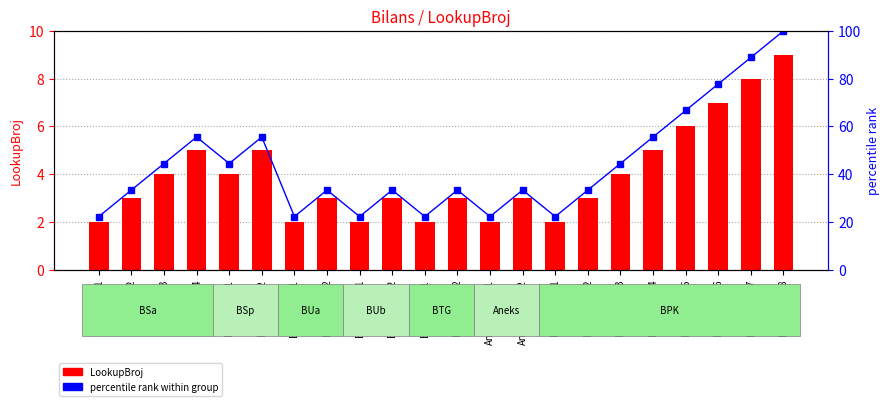

Reading left to right, what are all the values shown in this chart?

LookupBroj: 2.0	3.0	4.0	5.0	4.0	5.0	2.0	3.0	2.0	3.0	2.0	3.0	2.0	3.0	2.0	3.0	4.0	5.0	6.0	7.0	8.0	9.0
percentile rank: 22.2	33.3	44.4	55.6	44.4	55.6	22.2	33.3	22.2	33.3	22.2	33.3	22.2	33.3	22.2	33.3	44.4	55.6	66.7	77.8	88.9	100.0